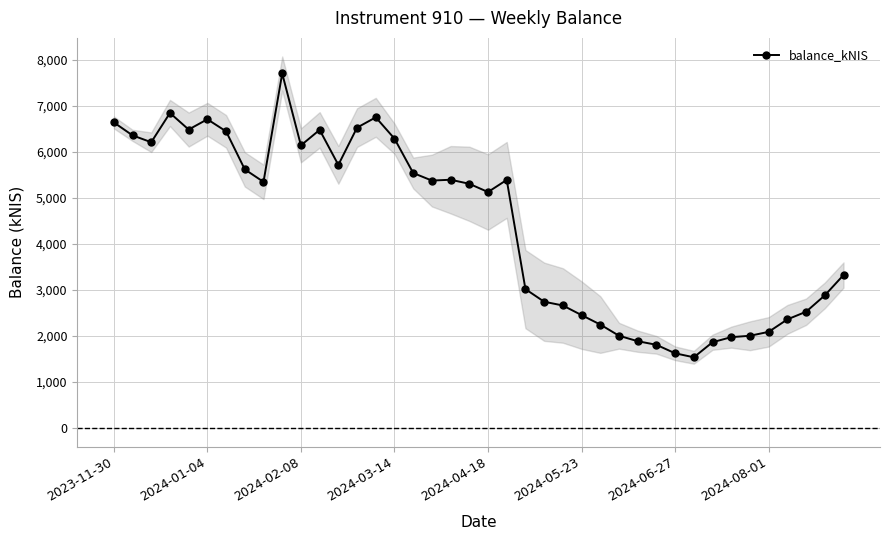

How many values in the balance_kNIS series are below 5349?

20